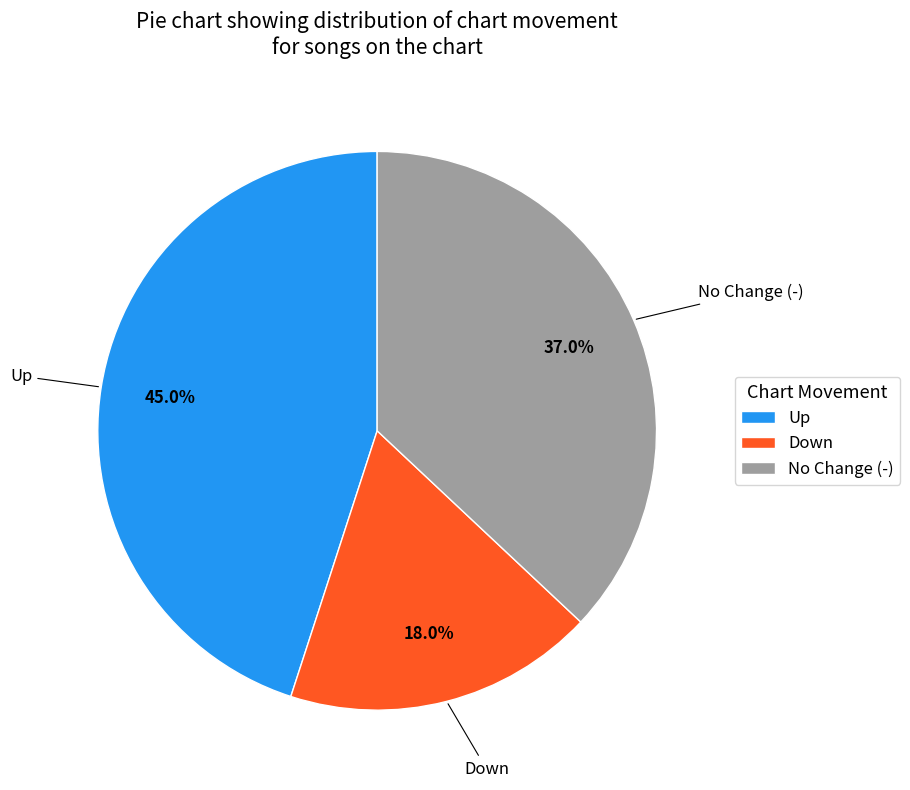

Count the number of slices in the pie.

3